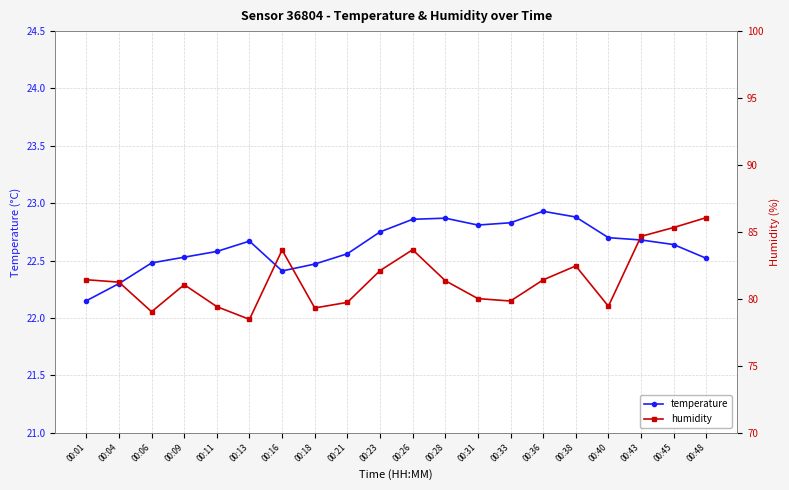

What is the difference between the maximum and minimum values in the temperature series?

0.8